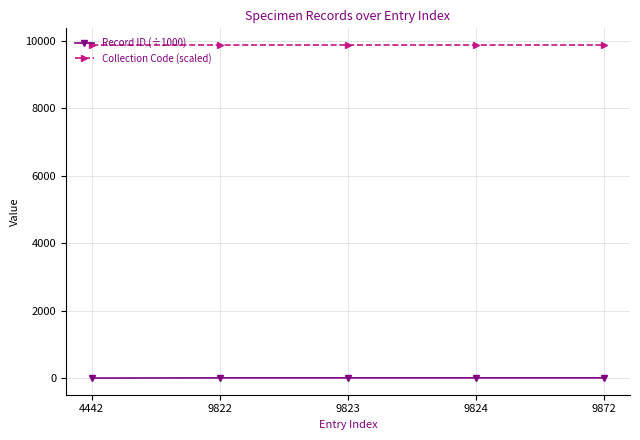

At how many categories does at least one series exceed 5546?

5